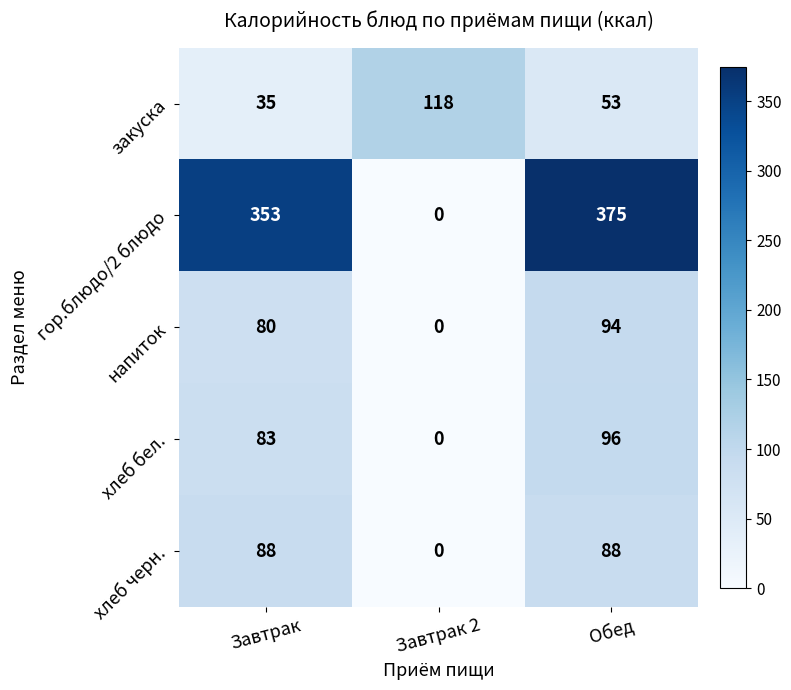

Where does the закуска series first go above 53?

Завтрак 2